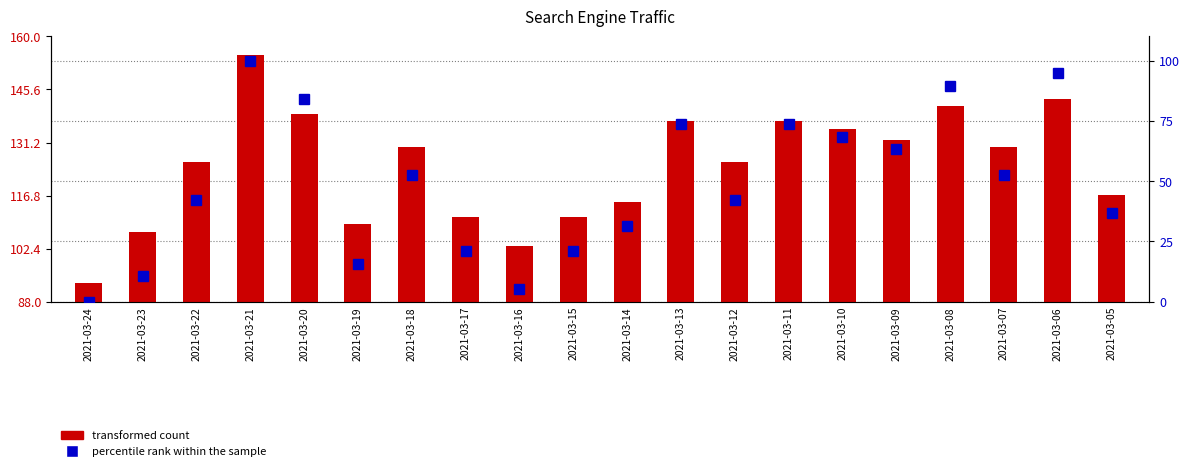

Reading left to right, what are all the values shown in this chart?

0.0	10.5	42.1	100.0	84.2	15.8	52.6	21.1	5.3	21.1	31.6	73.7	42.1	73.7	68.4	63.2	89.5	52.6	94.7	36.8